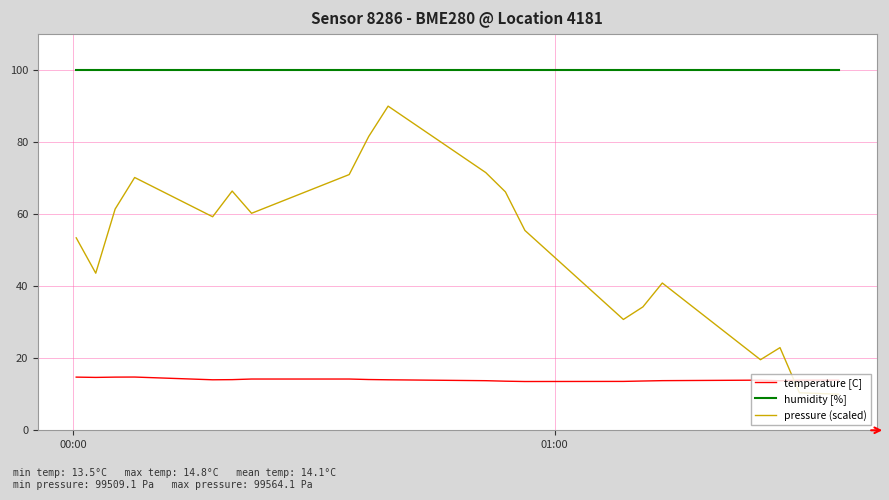

What is the maximum value for humidity [%]?

100.0